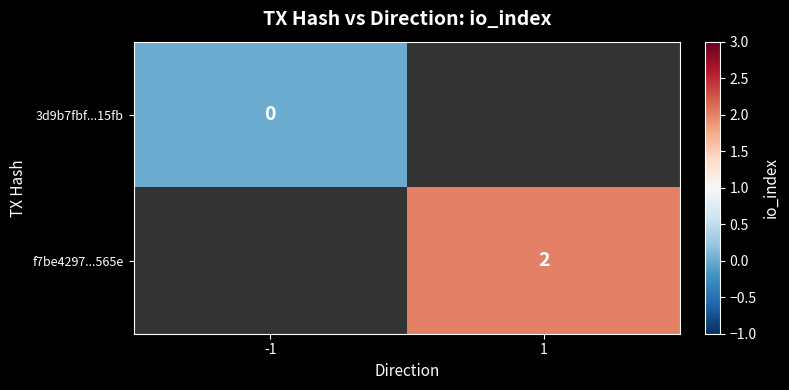

The f7be4297...565e series shows 4 at 1. True or false?

False